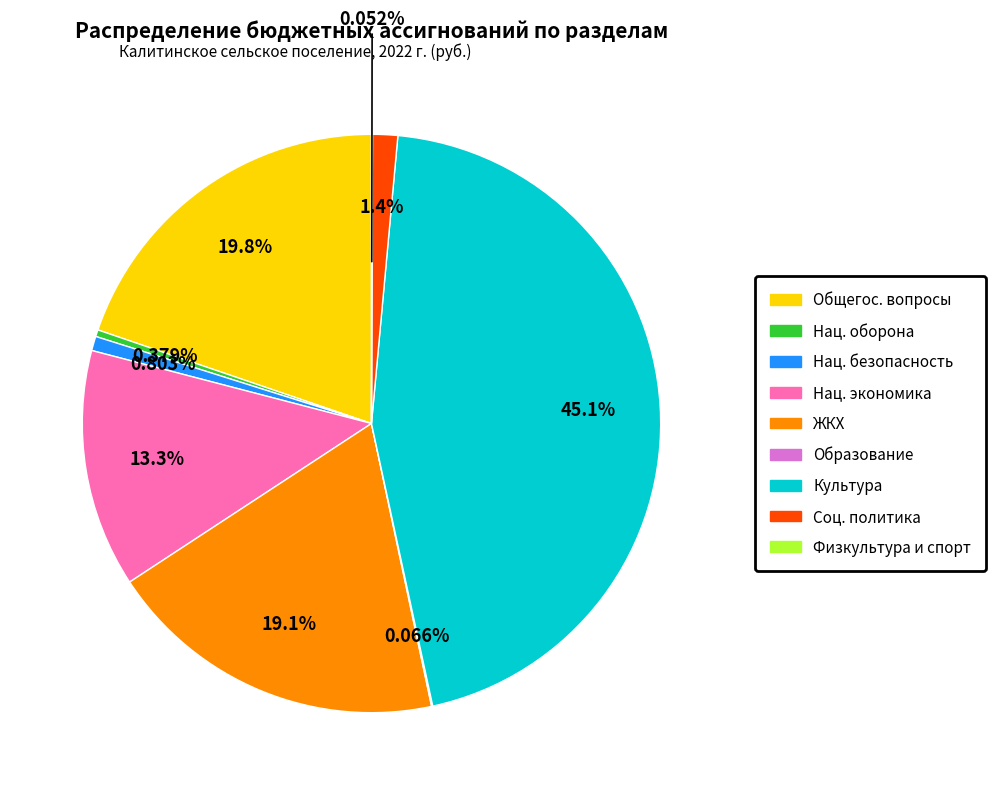

Does any single category account for the majority?

No